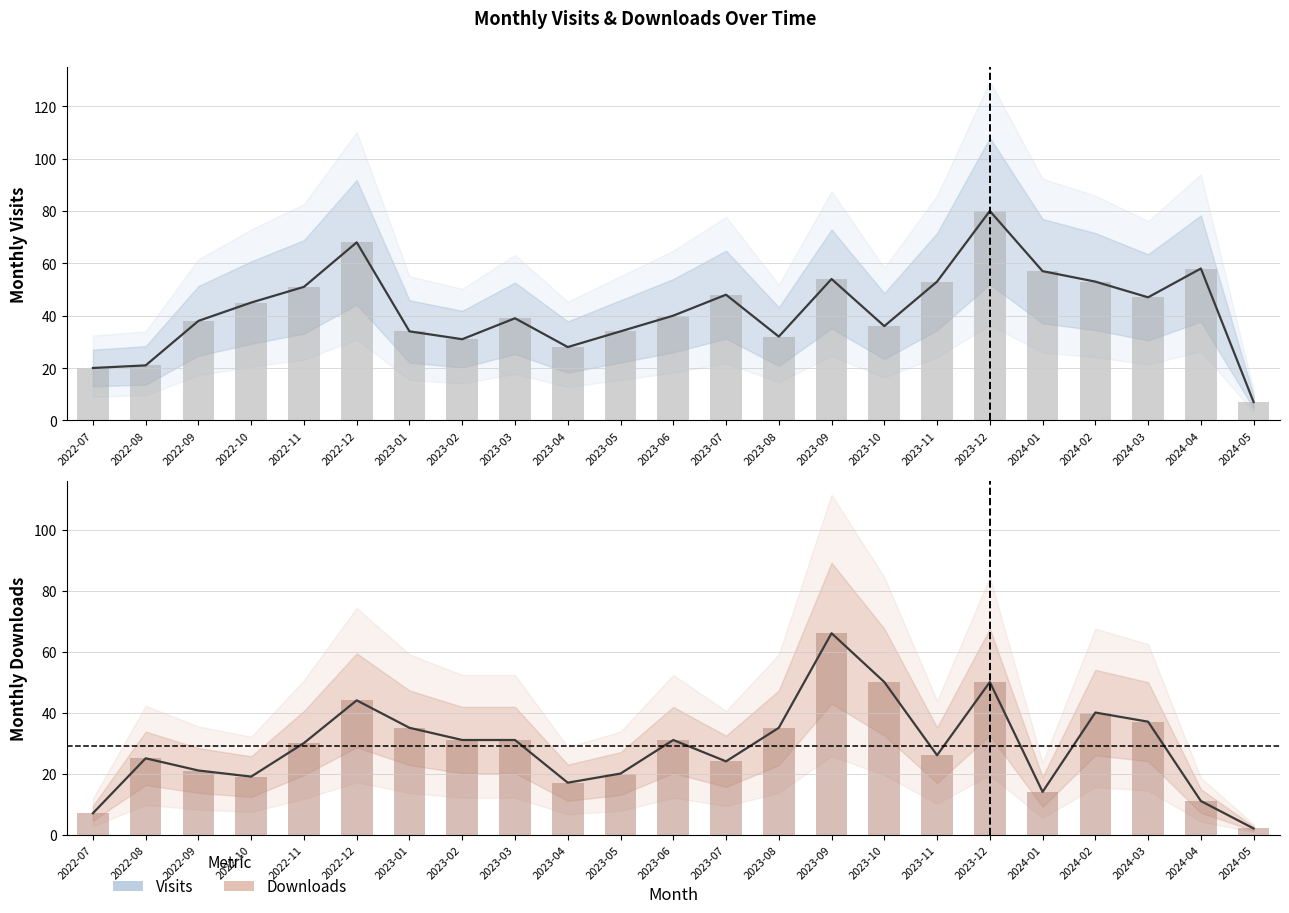

True or false: monthly_visit has a value of 21 at 2022-10.

False